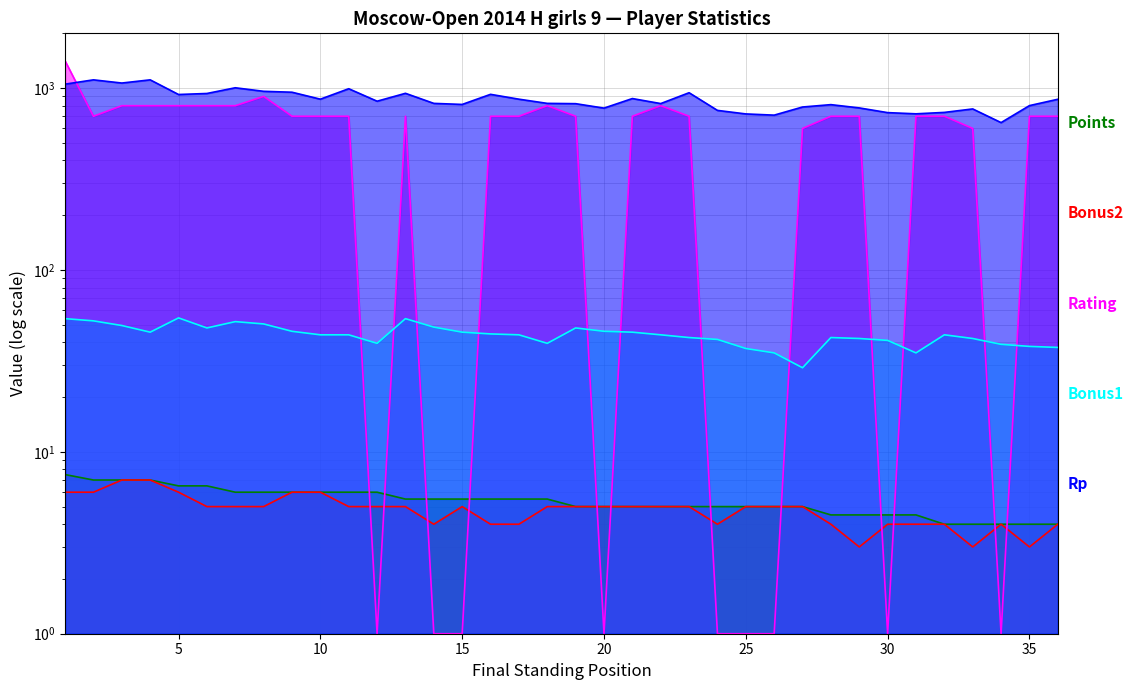

At how many categories does at least one series exceed 729?

32